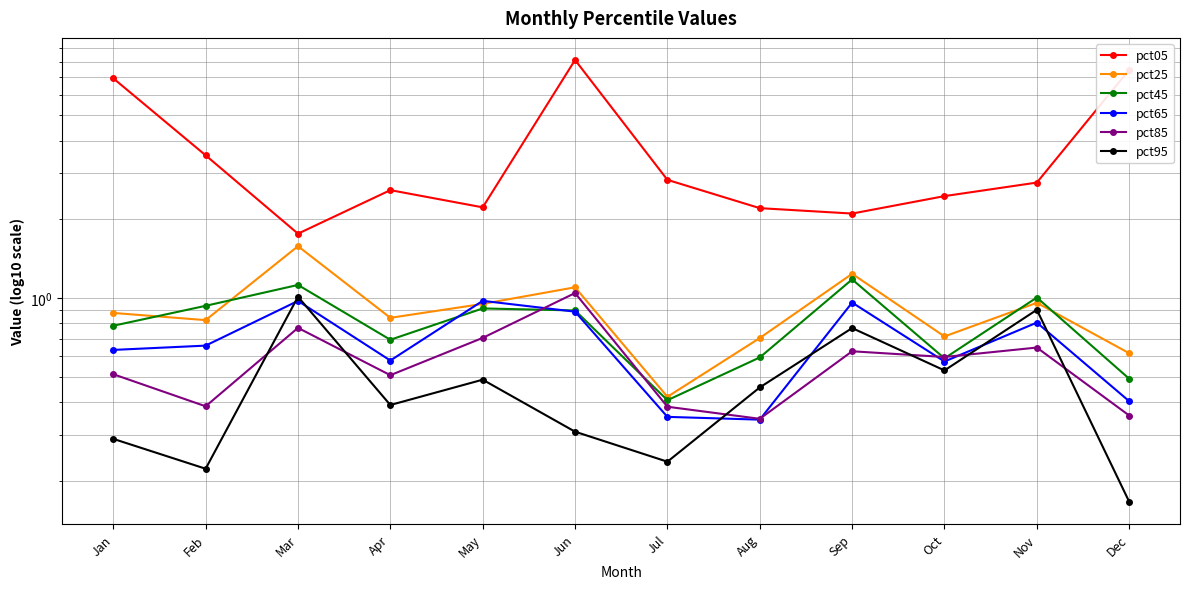

What is the approximate value of pct95 at Jun?

0.3